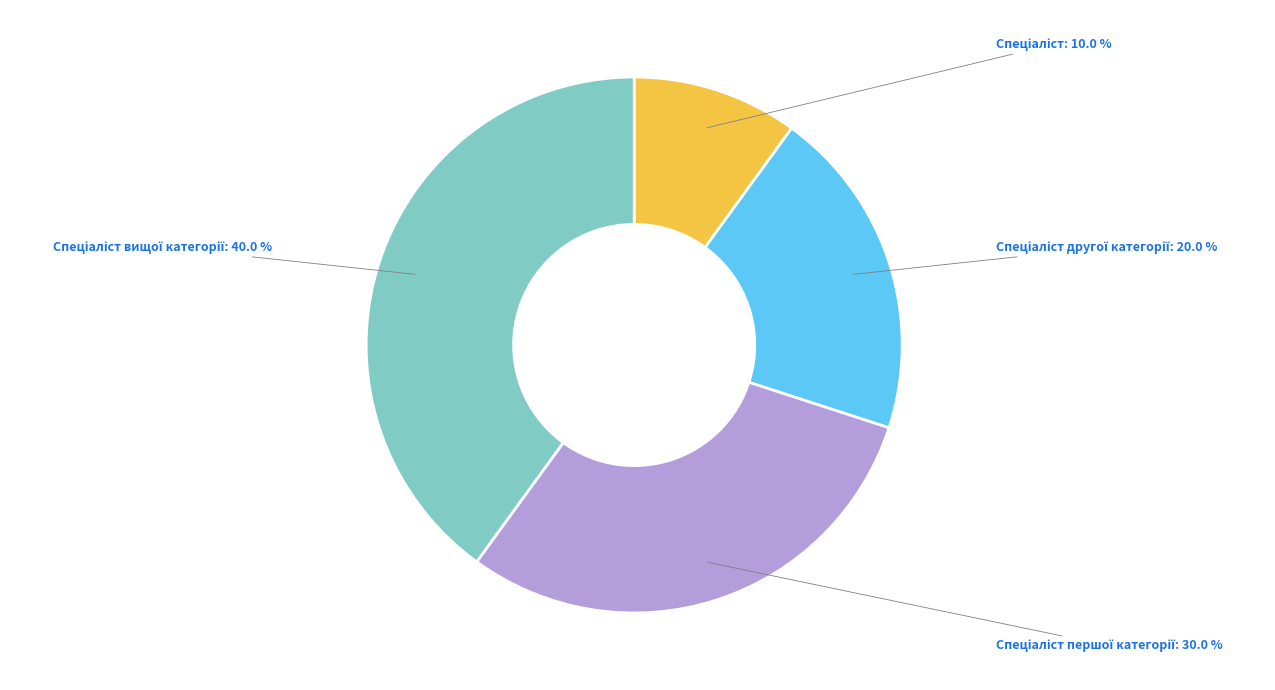

Does any single category account for the majority?

No